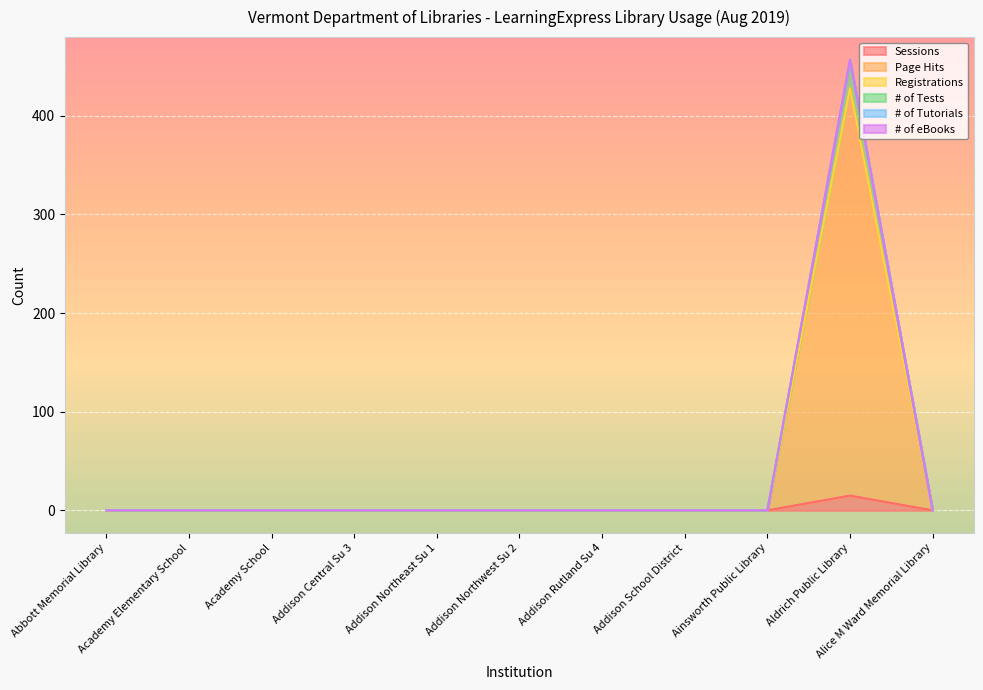

Does the chart display data point markers on the line(s)?

No